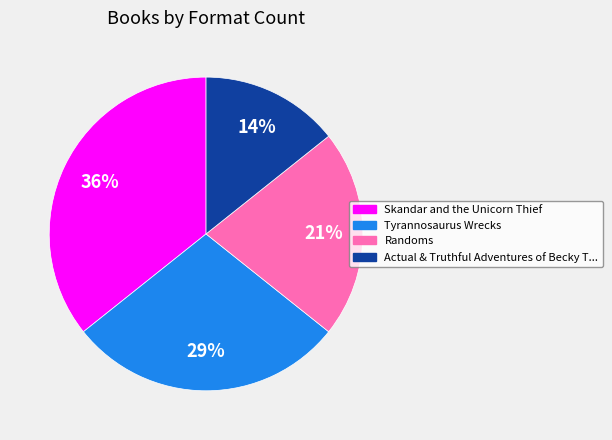

Is there any slice that represents more than half of the pie?

No